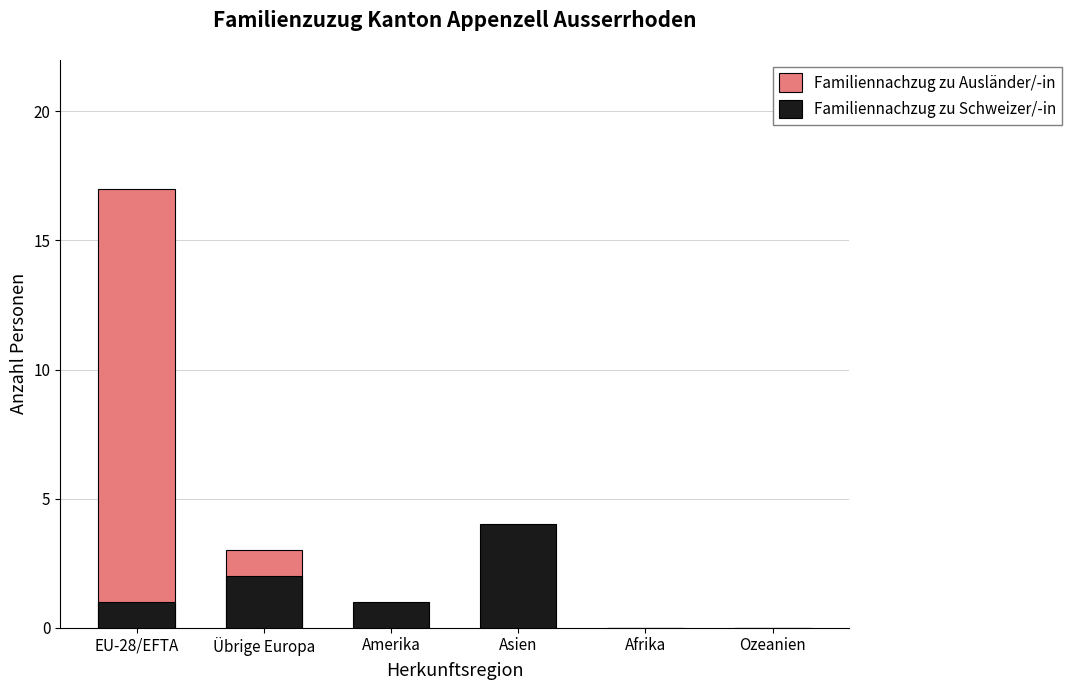

How many bars are there in each group?

2